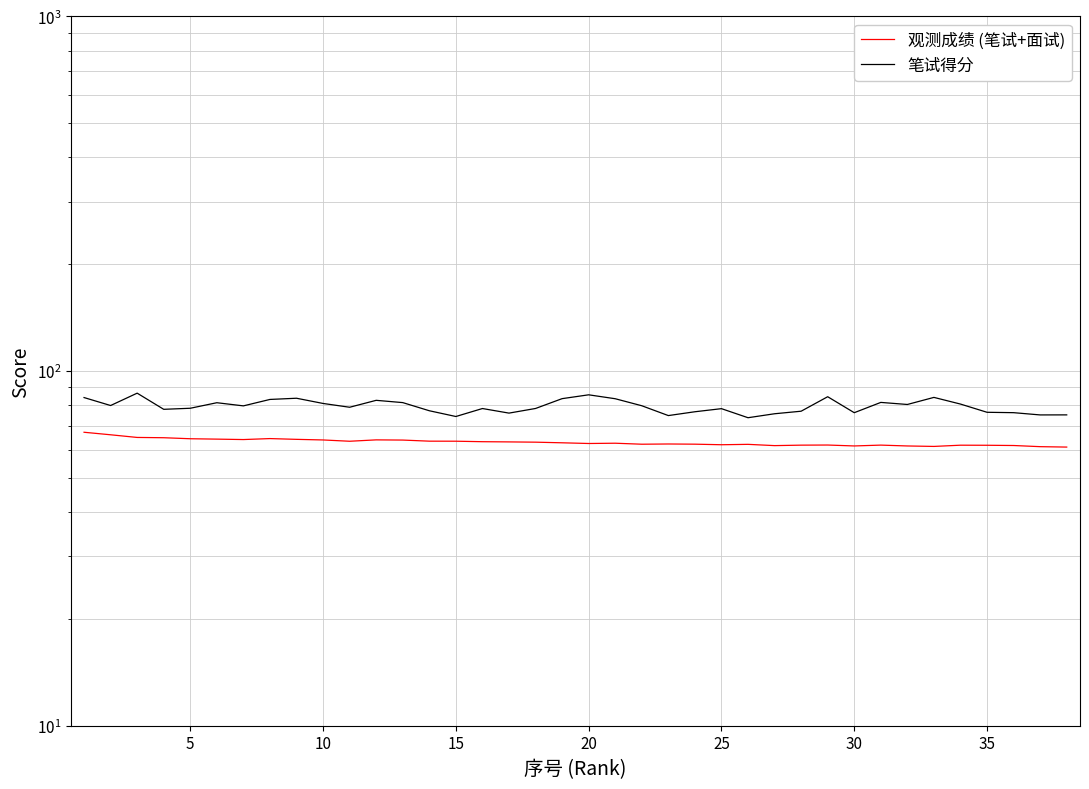

What is the difference between the highest and lowest values at 10?

17.1